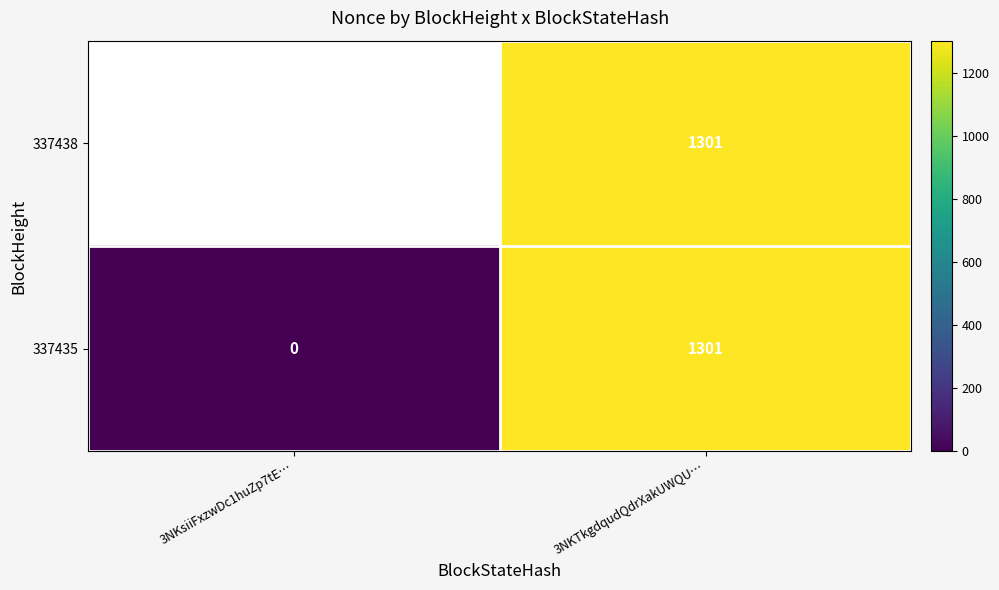

Rank the categories by 337435 value from highest to lowest.

3NKTkgdqudQdrXakUWQU…, 3NKsiiFxzwDc1huZp7tE…